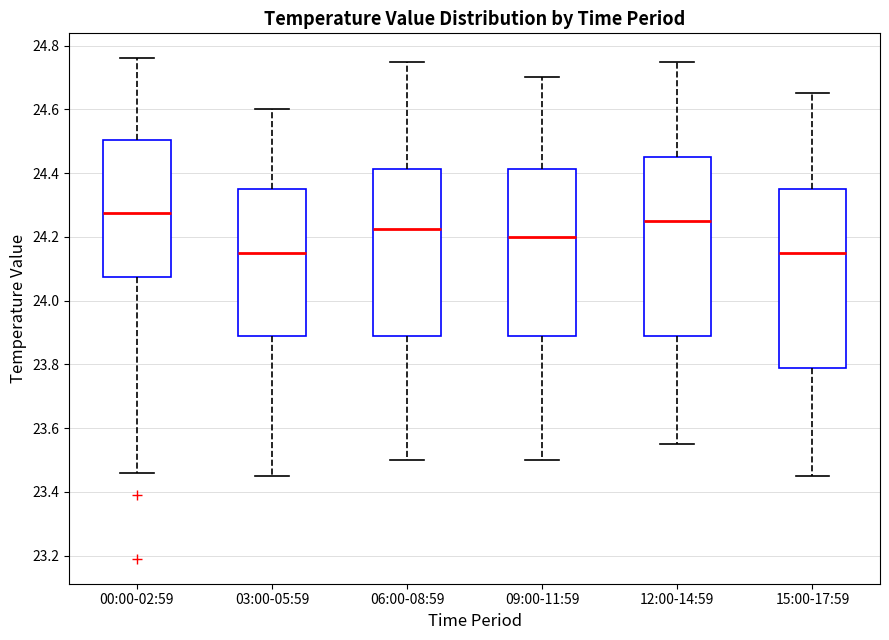

Where does the lower whisker of the box for 09:00-11:59 end on the y-axis? The values are not printed on the chart, so give them approximately, as read against the axis.

23.50